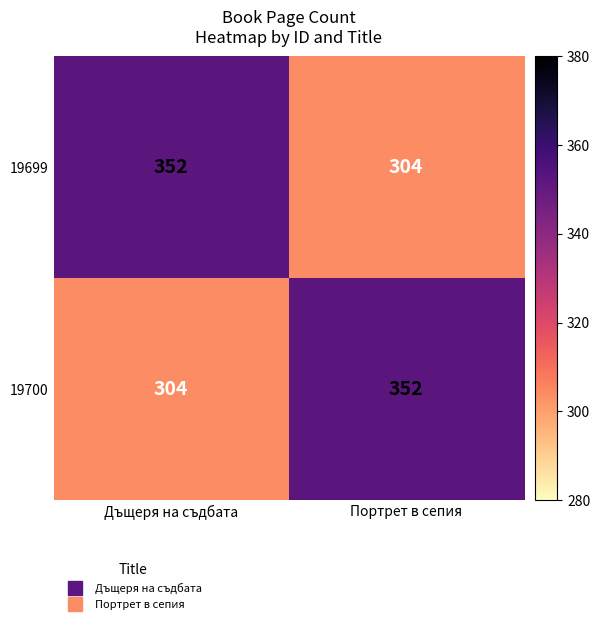

What is the minimum value shown in the chart?

304